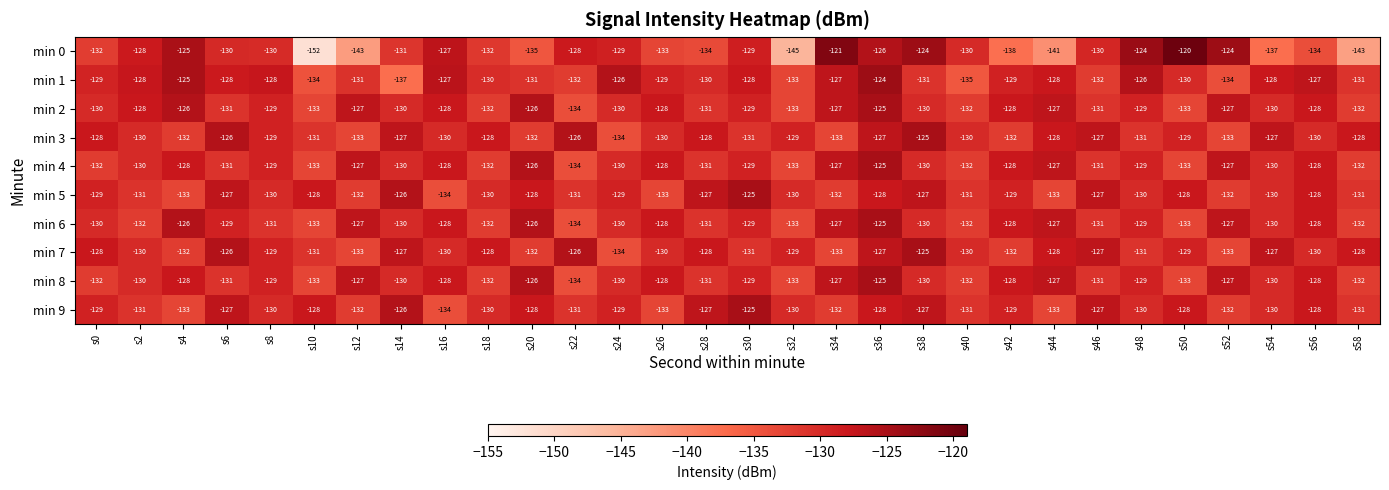

What is the spread (max minus min) of values at s44?

14